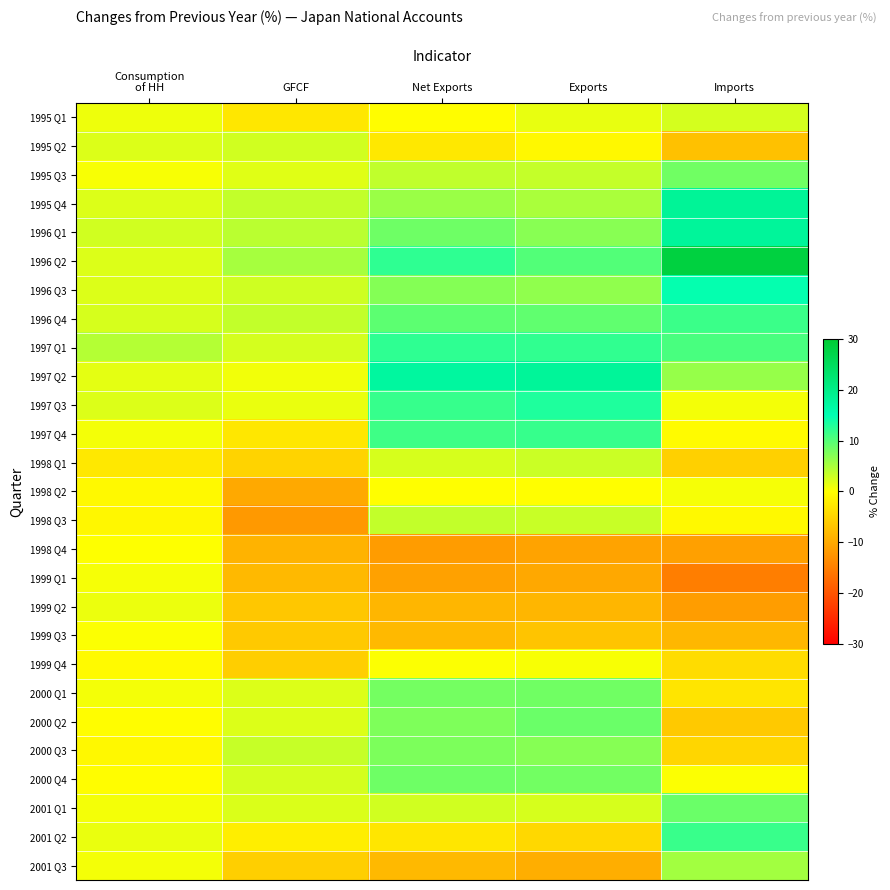

Reading left to right, transcribe all the data shown in this chart.

1995 Q1: Consumption
of HH=1.0	GFCF=-2.8	Net Exports=-0.2	Exports=1.4	Imports=2.5
1995 Q2: Consumption
of HH=2.0	GFCF=2.7	Net Exports=-2.6	Exports=-0.8	Imports=-7.2
1995 Q3: Consumption
of HH=0.4	GFCF=1.8	Net Exports=3.7	Exports=3.4	Imports=8.4
1995 Q4: Consumption
of HH=2.0	GFCF=3.6	Net Exports=5.9	Exports=5.0	Imports=18.1
1996 Q1: Consumption
of HH=2.8	GFCF=4.1	Net Exports=8.5	Exports=7.0	Imports=17.8
1996 Q2: Consumption
of HH=2.0	GFCF=5.2	Net Exports=12.2	Exports=10.1	Imports=28.3
1996 Q3: Consumption
of HH=2.0	GFCF=2.9	Net Exports=7.2	Exports=6.5	Imports=14.7
1996 Q4: Consumption
of HH=2.4	GFCF=3.6	Net Exports=9.6	Exports=9.3	Imports=11.6
1997 Q1: Consumption
of HH=4.4	GFCF=2.5	Net Exports=12.3	Exports=12.1	Imports=10.7
1997 Q2: Consumption
of HH=1.6	GFCF=0.8	Net Exports=17.2	Exports=17.9	Imports=6.1
1997 Q3: Consumption
of HH=2.0	GFCF=1.2	Net Exports=11.8	Exports=13.2	Imports=0.7
1997 Q4: Consumption
of HH=0.6	GFCF=-2.7	Net Exports=11.3	Exports=11.8	Imports=-0.4
1998 Q1: Consumption
of HH=-2.6	GFCF=-5.1	Net Exports=2.4	Exports=3.1	Imports=-5.4
1998 Q2: Consumption
of HH=-0.7	GFCF=-10.0	Net Exports=-0.1	Exports=-0.1	Imports=0.5
1998 Q3: Consumption
of HH=-0.9	GFCF=-11.9	Net Exports=3.6	Exports=3.2	Imports=-0.6
1998 Q4: Consumption
of HH=0.0	GFCF=-8.9	Net Exports=-11.6	Exports=-10.7	Imports=-11.1
1999 Q1: Consumption
of HH=0.5	GFCF=-8.1	Net Exports=-11.0	Exports=-10.1	Imports=-15.1
1999 Q2: Consumption
of HH=1.1	GFCF=-6.5	Net Exports=-8.5	Exports=-8.5	Imports=-11.4
1999 Q3: Consumption
of HH=0.2	GFCF=-6.3	Net Exports=-8.2	Exports=-6.8	Imports=-8.4
1999 Q4: Consumption
of HH=-0.5	GFCF=-5.7	Net Exports=0.2	Exports=0.4	Imports=-4.0
2000 Q1: Consumption
of HH=0.7	GFCF=2.1	Net Exports=8.2	Exports=8.4	Imports=-3.0
2000 Q2: Consumption
of HH=-0.2	GFCF=2.1	Net Exports=7.5	Exports=8.7	Imports=-6.3
2000 Q3: Consumption
of HH=-0.8	GFCF=3.3	Net Exports=7.7	Exports=7.1	Imports=-4.8
2000 Q4: Consumption
of HH=-0.2	GFCF=2.5	Net Exports=8.5	Exports=8.3	Imports=0.2
2001 Q1: Consumption
of HH=0.7	GFCF=2.2	Net Exports=2.8	Exports=2.4	Imports=8.7
2001 Q2: Consumption
of HH=1.2	GFCF=-1.9	Net Exports=-2.9	Exports=-4.5	Imports=11.7
2001 Q3: Consumption
of HH=0.6	GFCF=-5.6	Net Exports=-8.1	Exports=-9.4	Imports=5.4